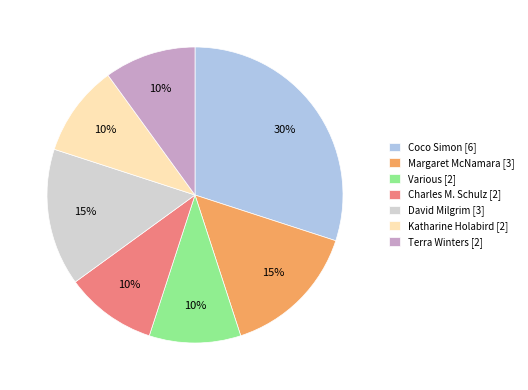

Approximately how many times larger is the value at Charles M. Schulz [2] compared to Terra Winters [2]?

1.0